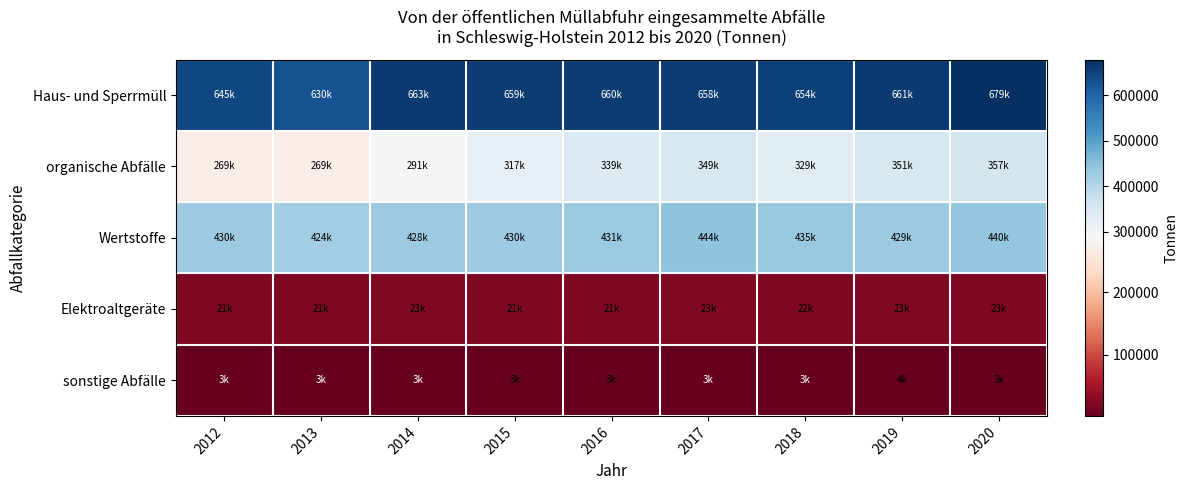

How many categories are shown in the chart?

9